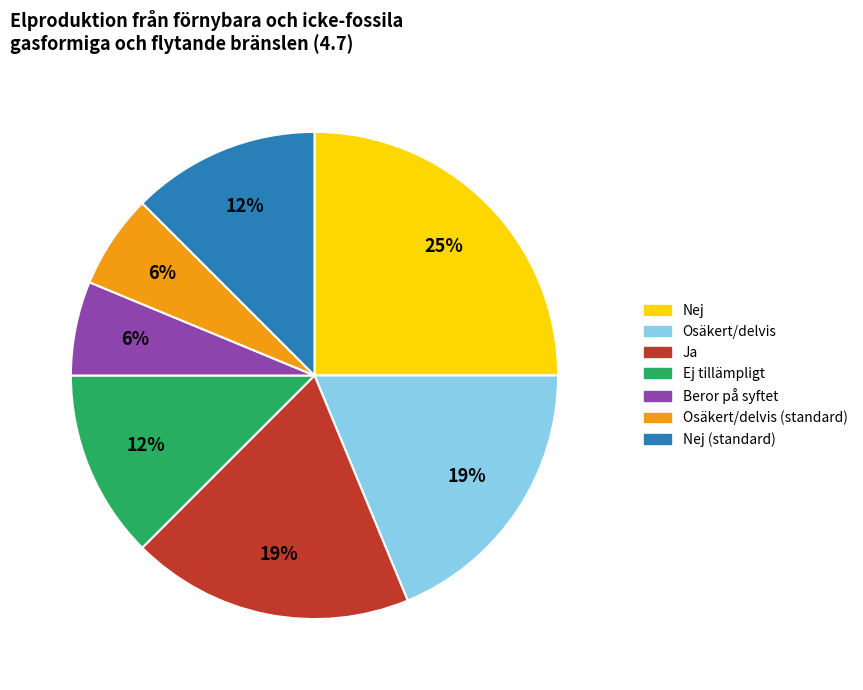

Is there a majority slice in this chart?

No